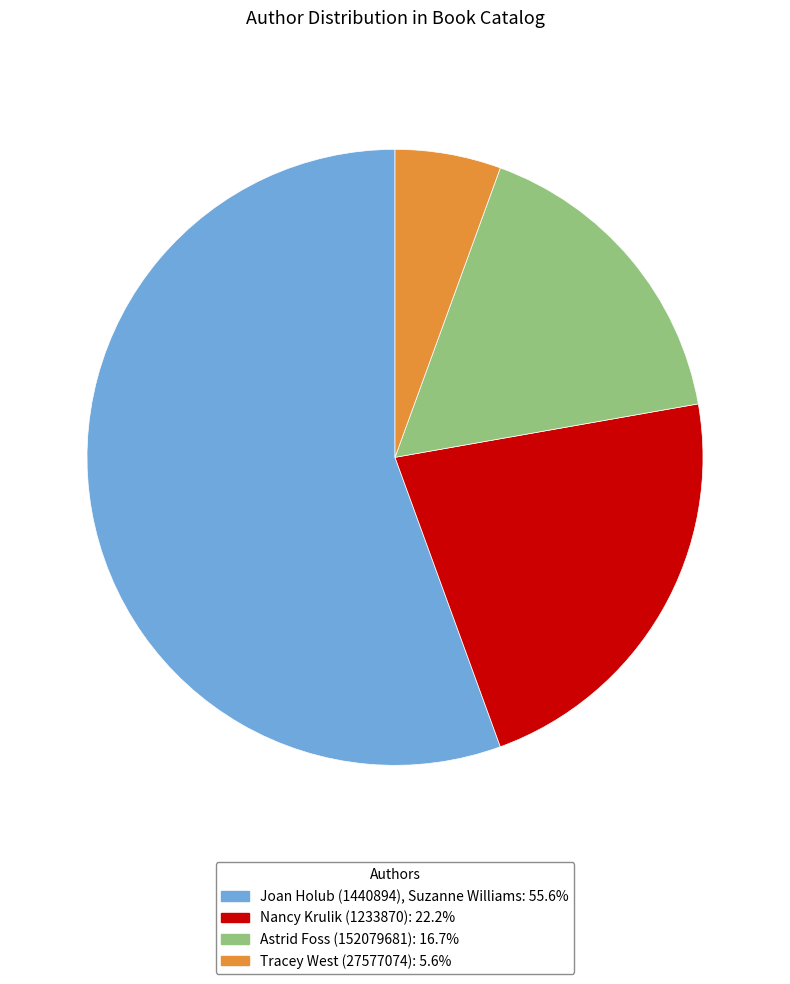

Does Joan Holub (1440894), Suzanne Williams account for over 50% of the chart?

Yes